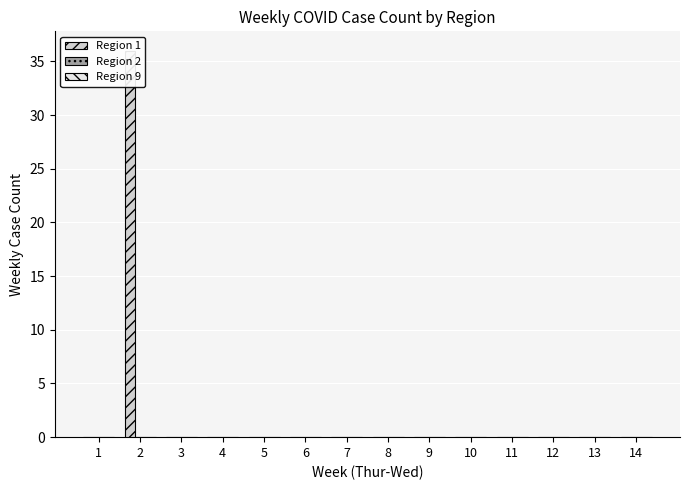

Which has a higher value, 7 or 1?

7